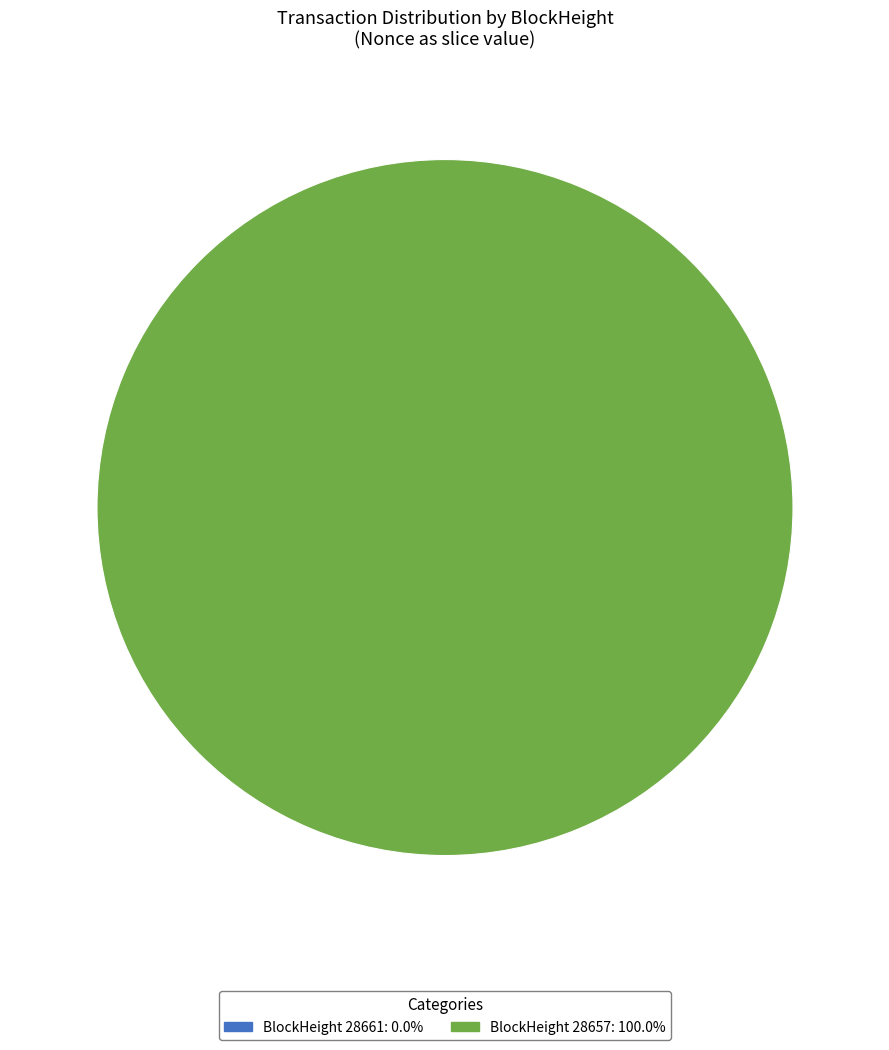

What percentage is the 28657 slice, to the nearest percent?

100%